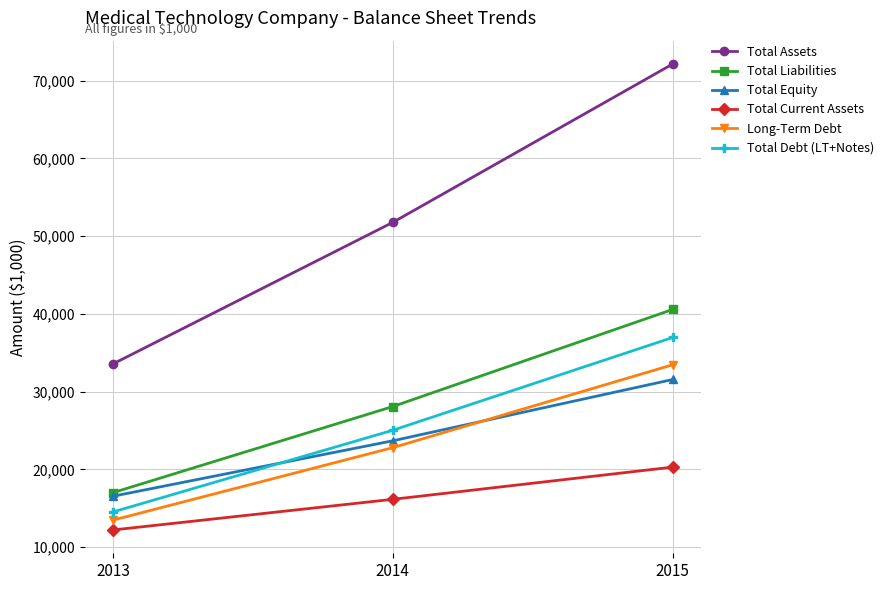

The Total Current Assets series shows 16157 at 2014. True or false?

True